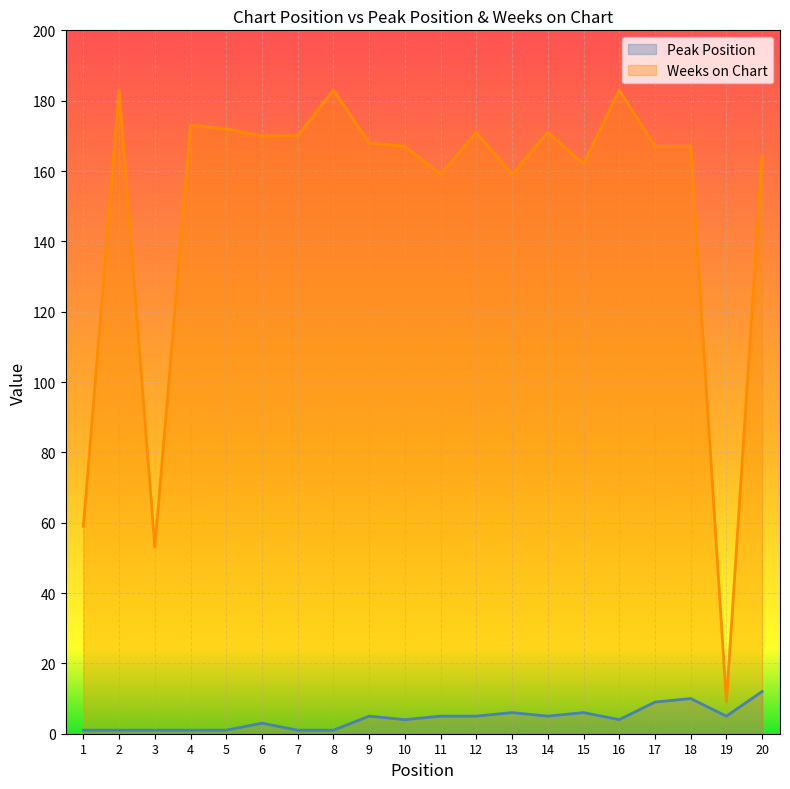

In Weeks on Chart, how many points are lower than both neighbors (excluding endpoints)?

5